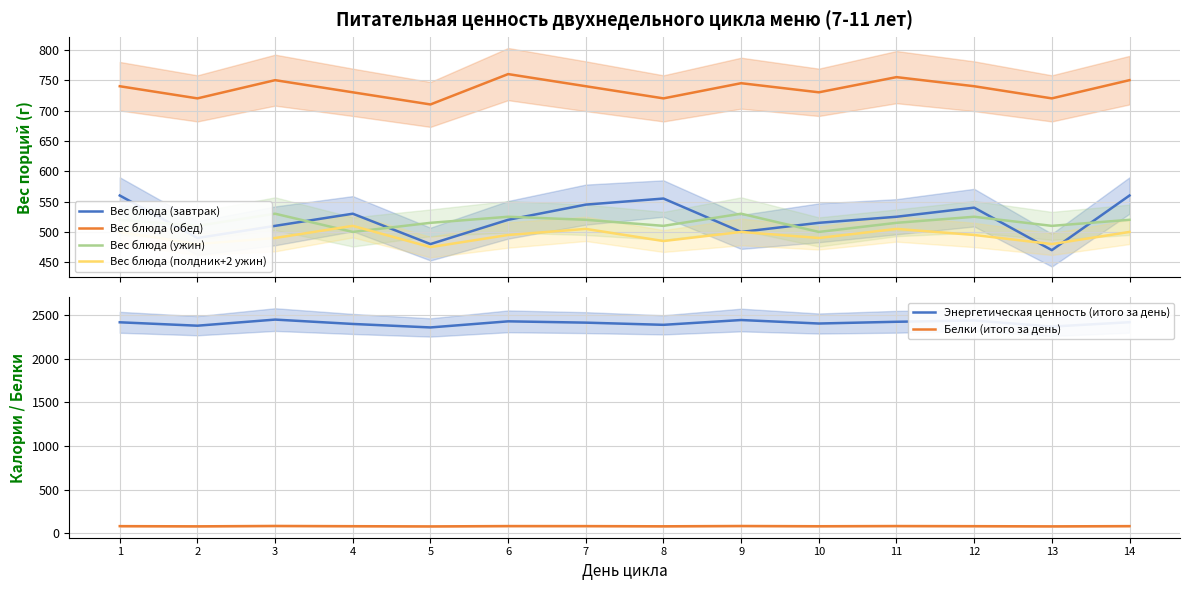

Reading left to right, list all the values displayed in this chart.

Вес блюда (завтрак): 560.0	490.0	510.0	530.0	480.0	520.0	545.0	555.0	500.0	515.0	525.0	540.0	470.0	560.0
Вес блюда (обед): 740.0	720.0	750.0	730.0	710.0	760.0	740.0	720.0	745.0	730.0	755.0	740.0	720.0	750.0
Вес блюда (ужин): 520.0	510.0	530.0	500.0	515.0	525.0	520.0	510.0	530.0	500.0	515.0	525.0	510.0	520.0
Вес блюда (полдник+2 ужин): 500.0	480.0	490.0	510.0	475.0	495.0	505.0	485.0	500.0	490.0	505.0	495.0	480.0	500.0
Энергетическая ценность (итого за день): 2419.0	2380.0	2450.0	2400.0	2360.0	2430.0	2415.0	2390.0	2445.0	2405.0	2425.0	2440.0	2370.0	2420.0
Белки (итого за день): 82.3	80.1	84.5	81.7	79.3	83.2	82.8	80.5	84.0	81.2	83.5	82.0	79.8	82.5